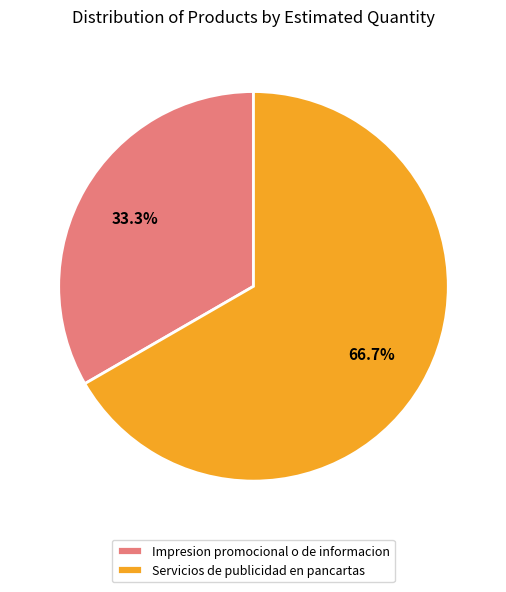

Does Servicios de publicidad en pancartas represent more than half of the total?

Yes